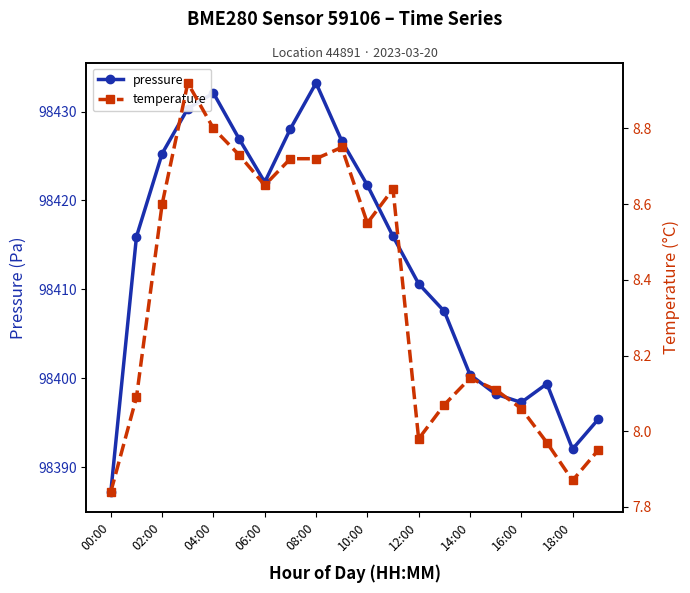

True or false: pressure has more than 0 points higher than both neighbors.

True